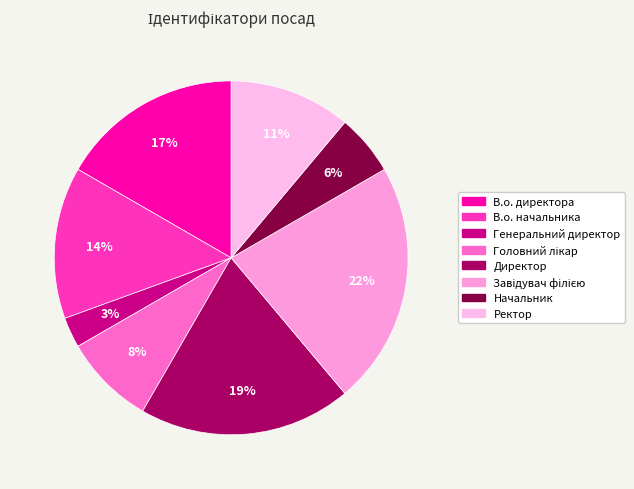

What percentage is the Генеральний директор slice, to the nearest percent?

3%